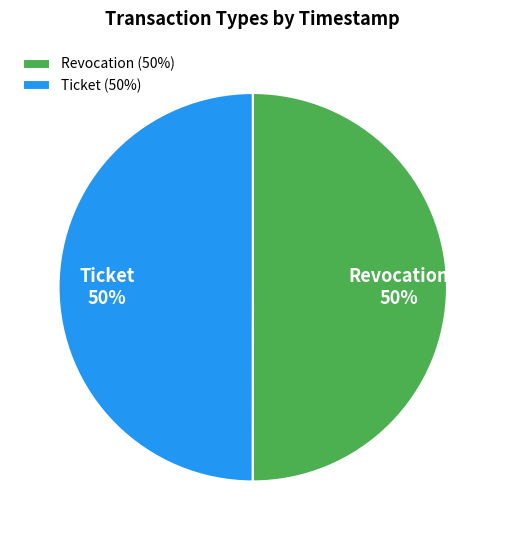

What is the ratio of the value at Revocation to the value at Ticket?

1.0